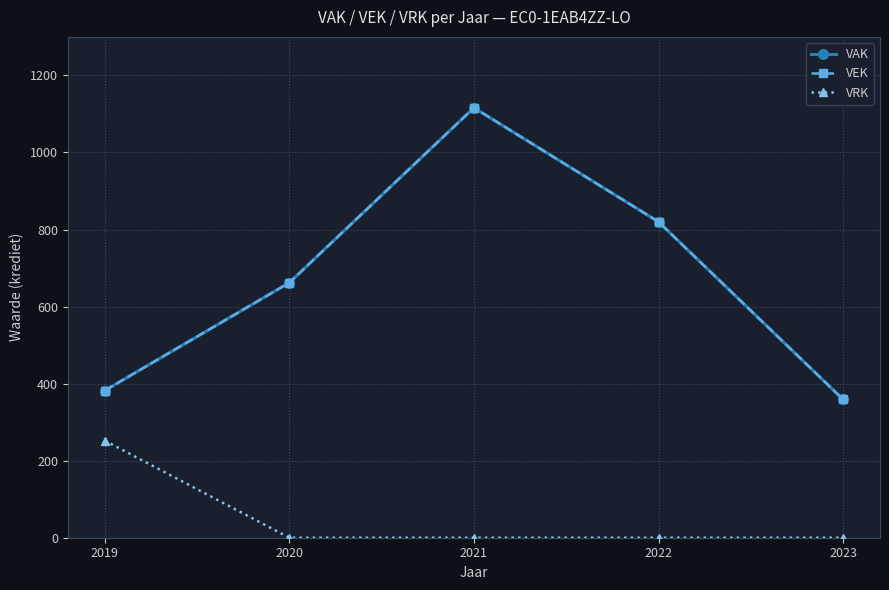

Which category has the lowest value across all series?

2020